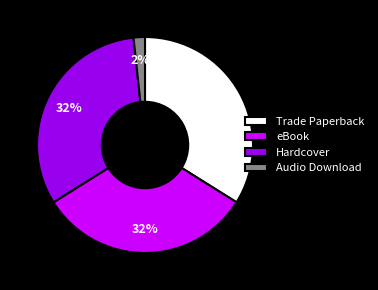

Is there any slice that represents more than half of the pie?

No